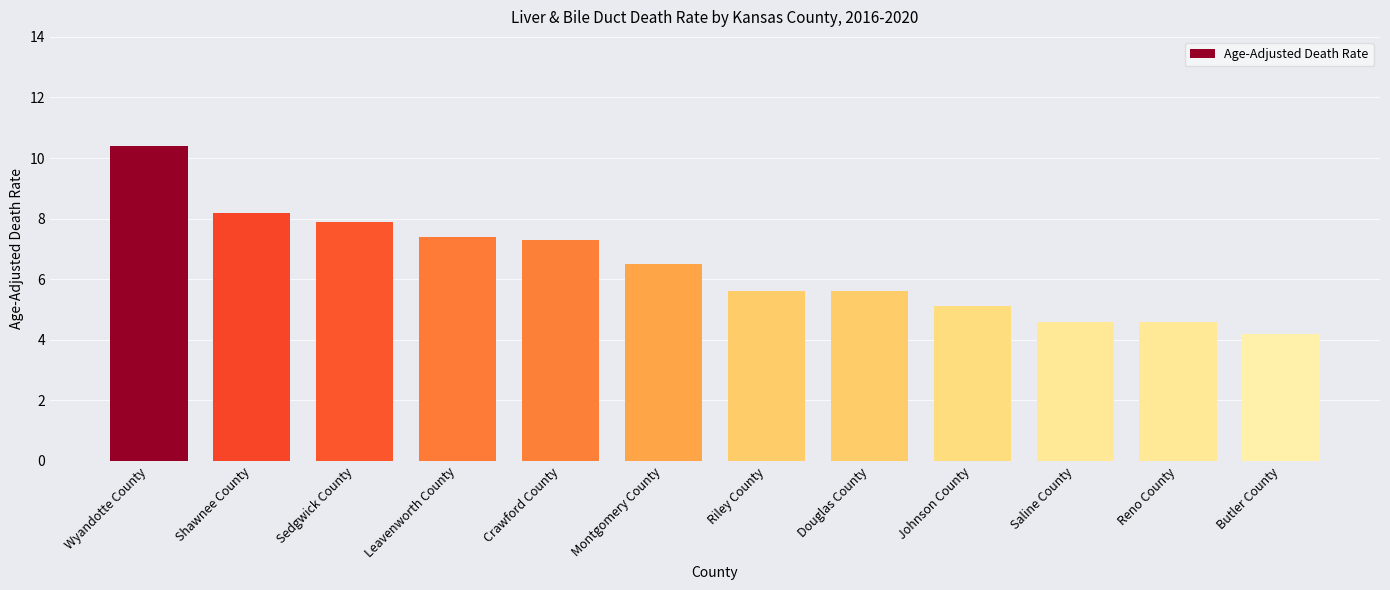

What is the change in value from Riley County to Saline County?

-1.0